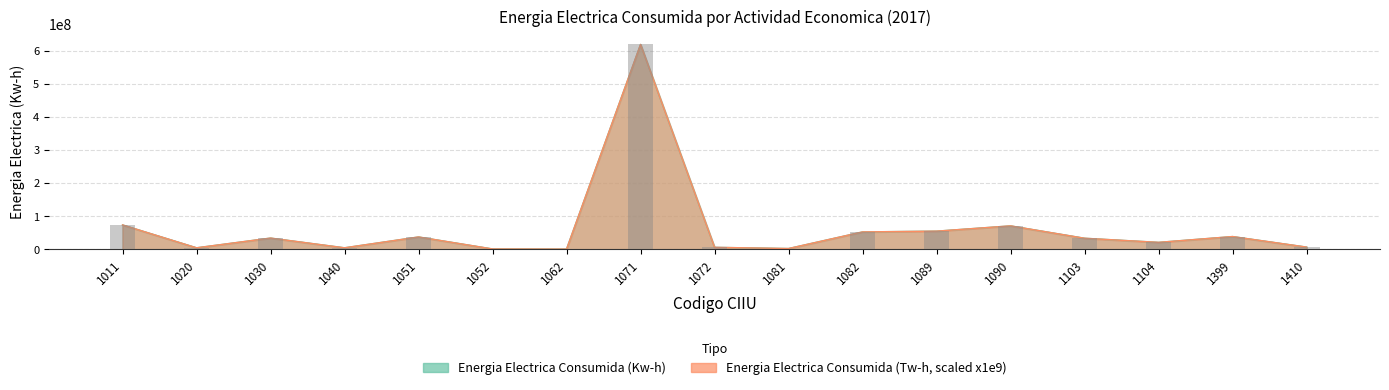

What is the total value across all series at 1103?

67731752